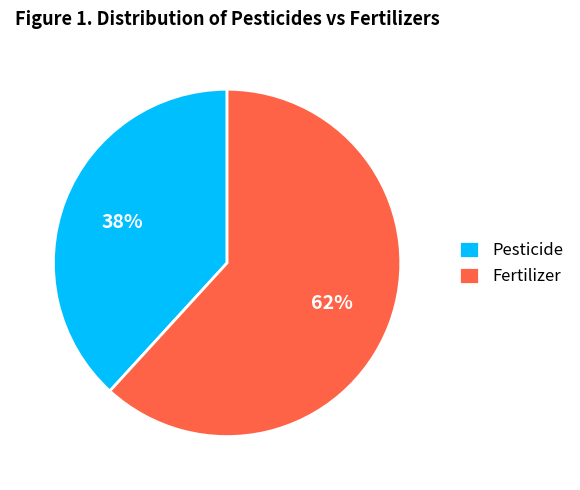

The Pesticide slice represents 38% of the pie. True or false?

True